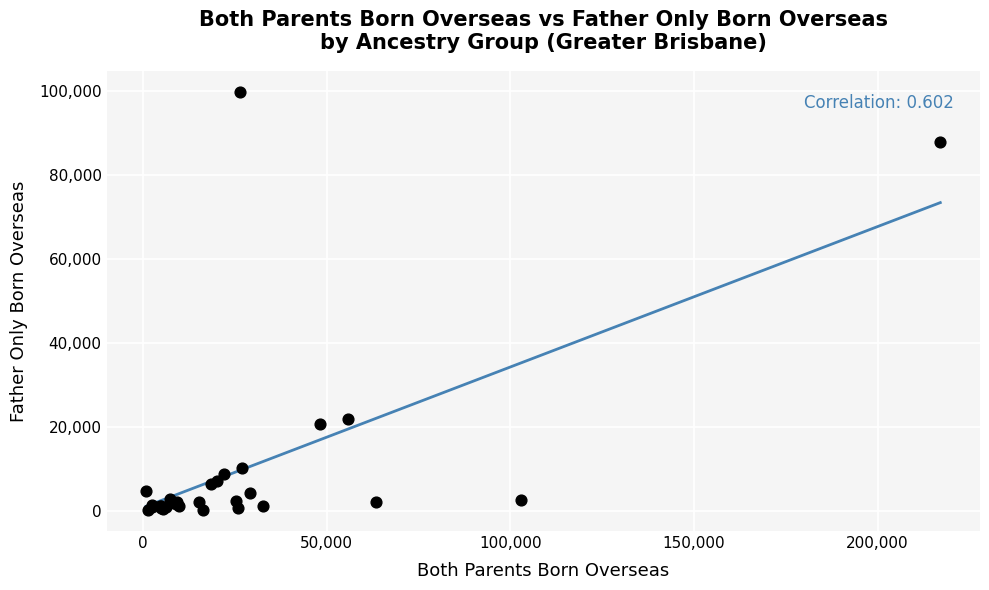

What Y value in the scatter plot is closest to 49867?

21792